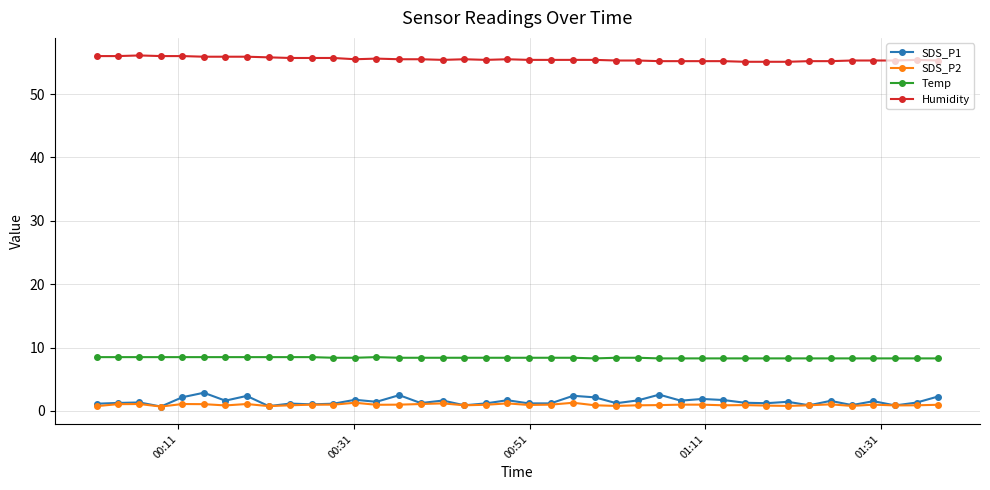

True or false: SDS_P1 and Temp intersect in this chart.

False